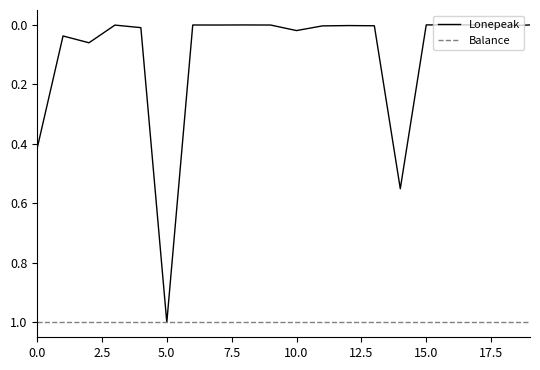

What is the maximum value shown in the chart?

1.0